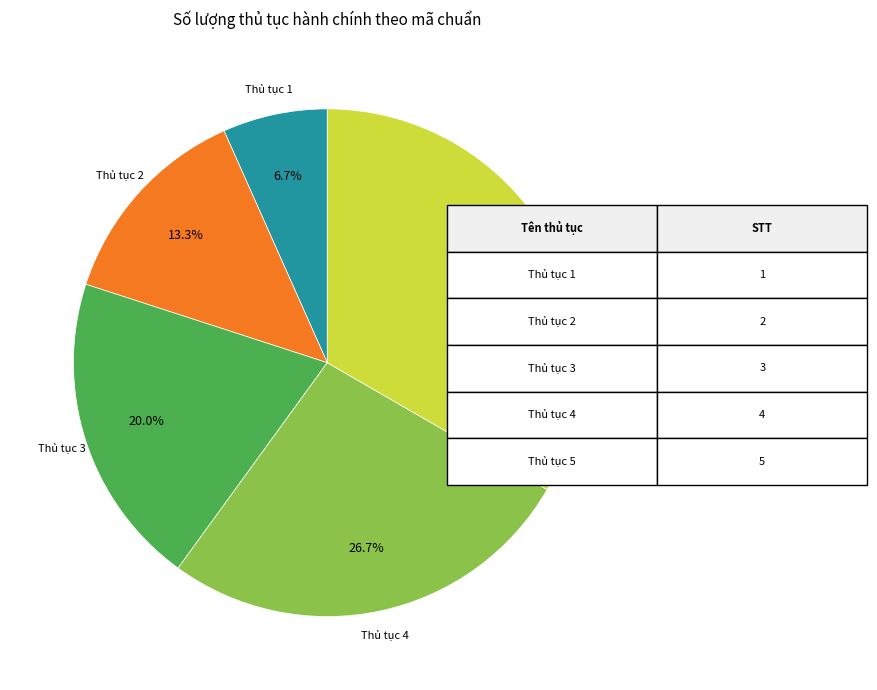

Is there a majority slice in this chart?

No